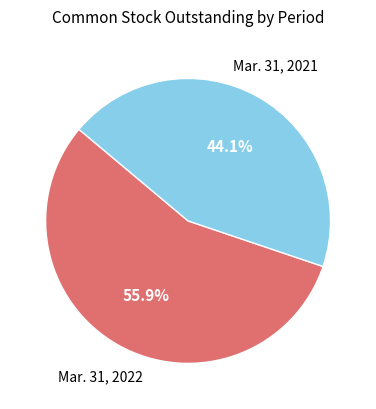

Is there any slice that represents more than half of the pie?

Yes